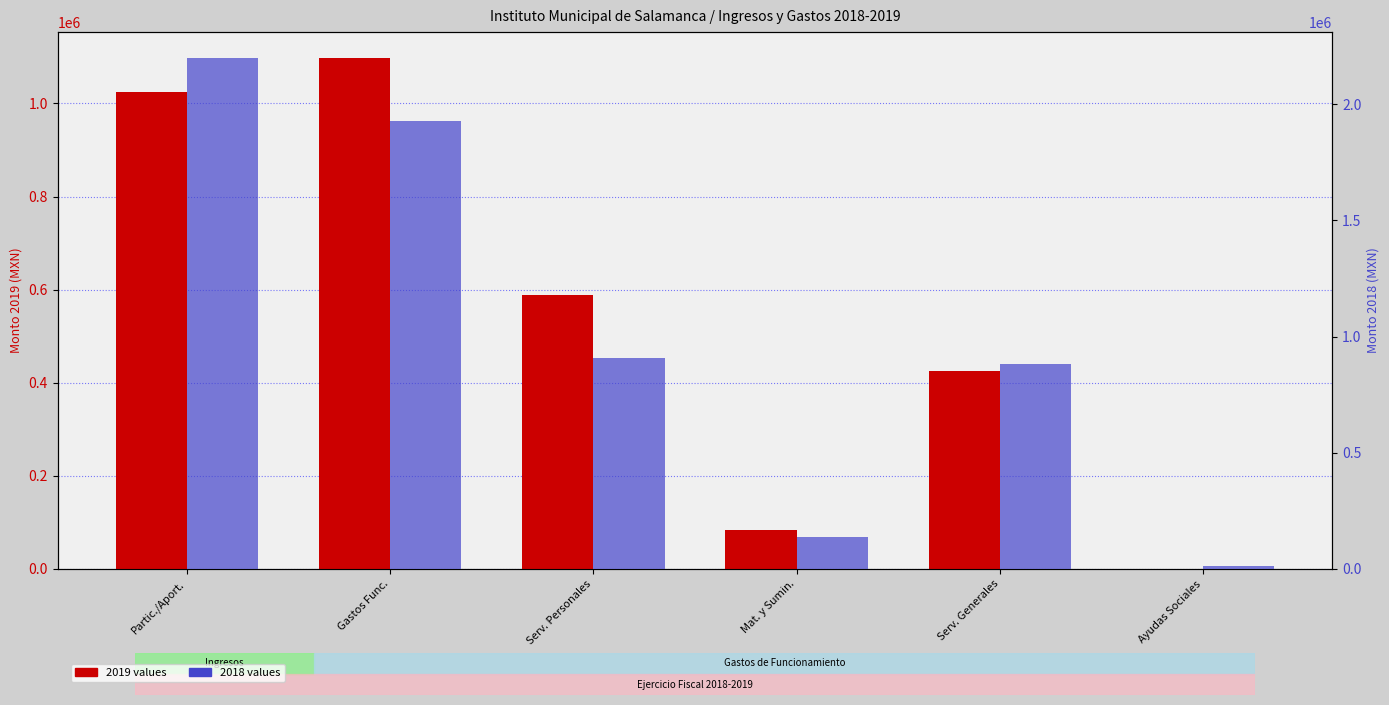

Are the bars grouped side by side (vs. stacked)?

Yes